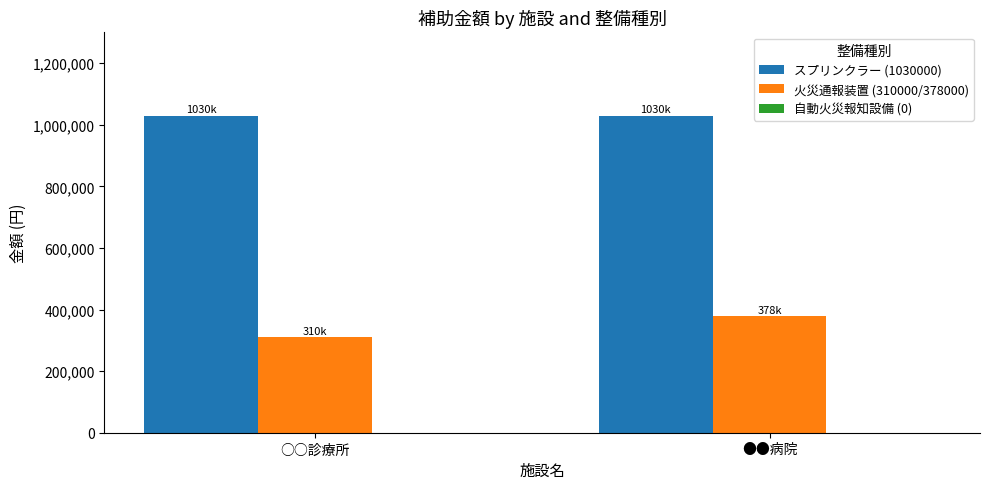

Which series has the largest total across all categories?

スプリンクラー (1030000)